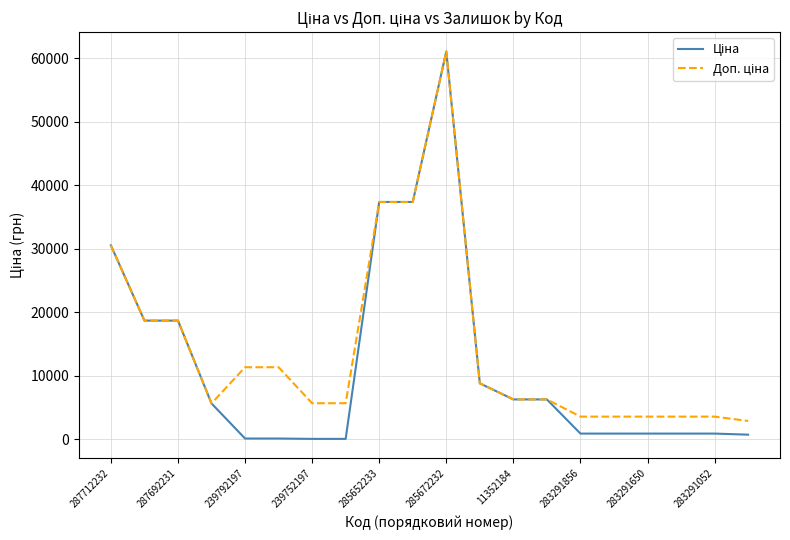

Does the chart display data point markers on the line(s)?

No